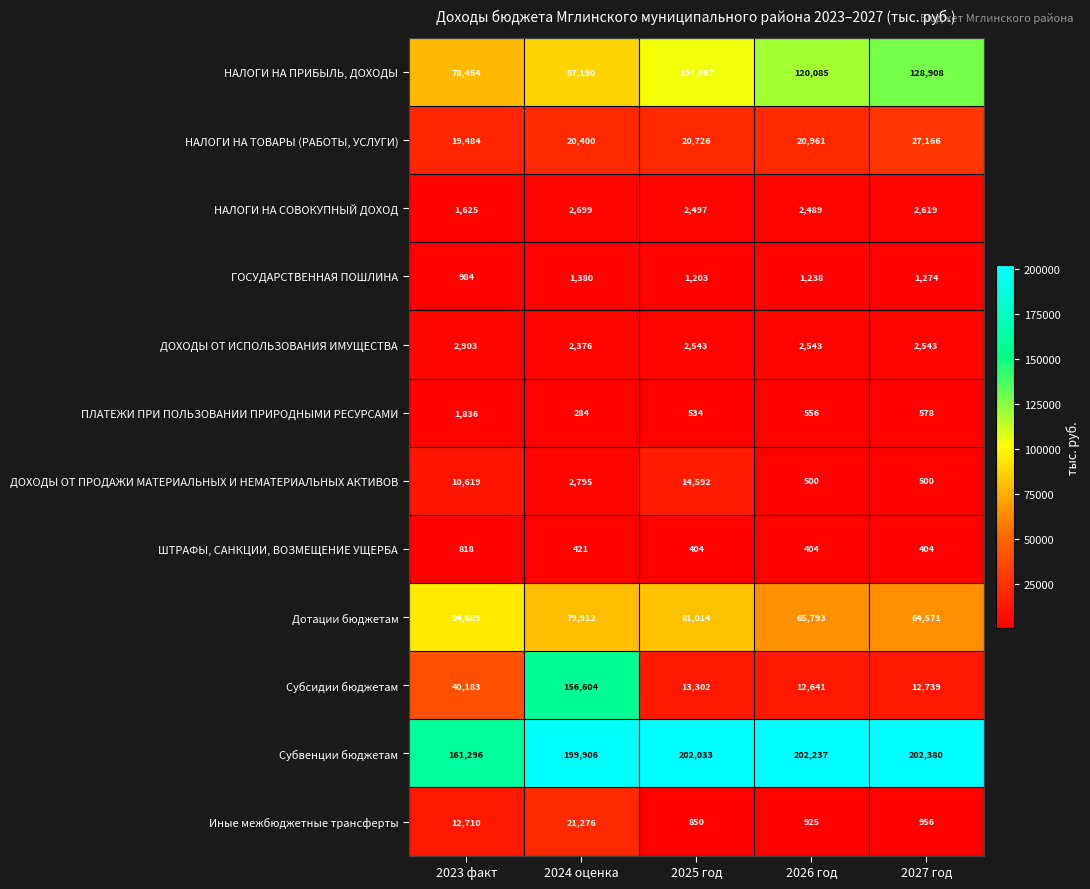

How many series are shown in this chart?

12